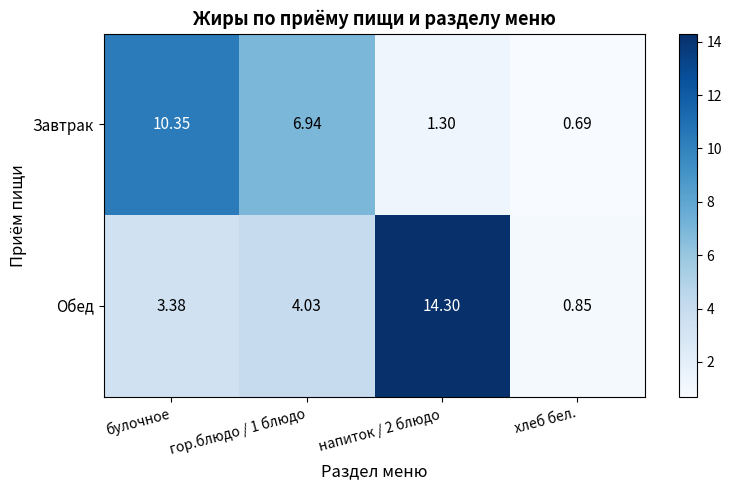

How many categories are shown in the chart?

4